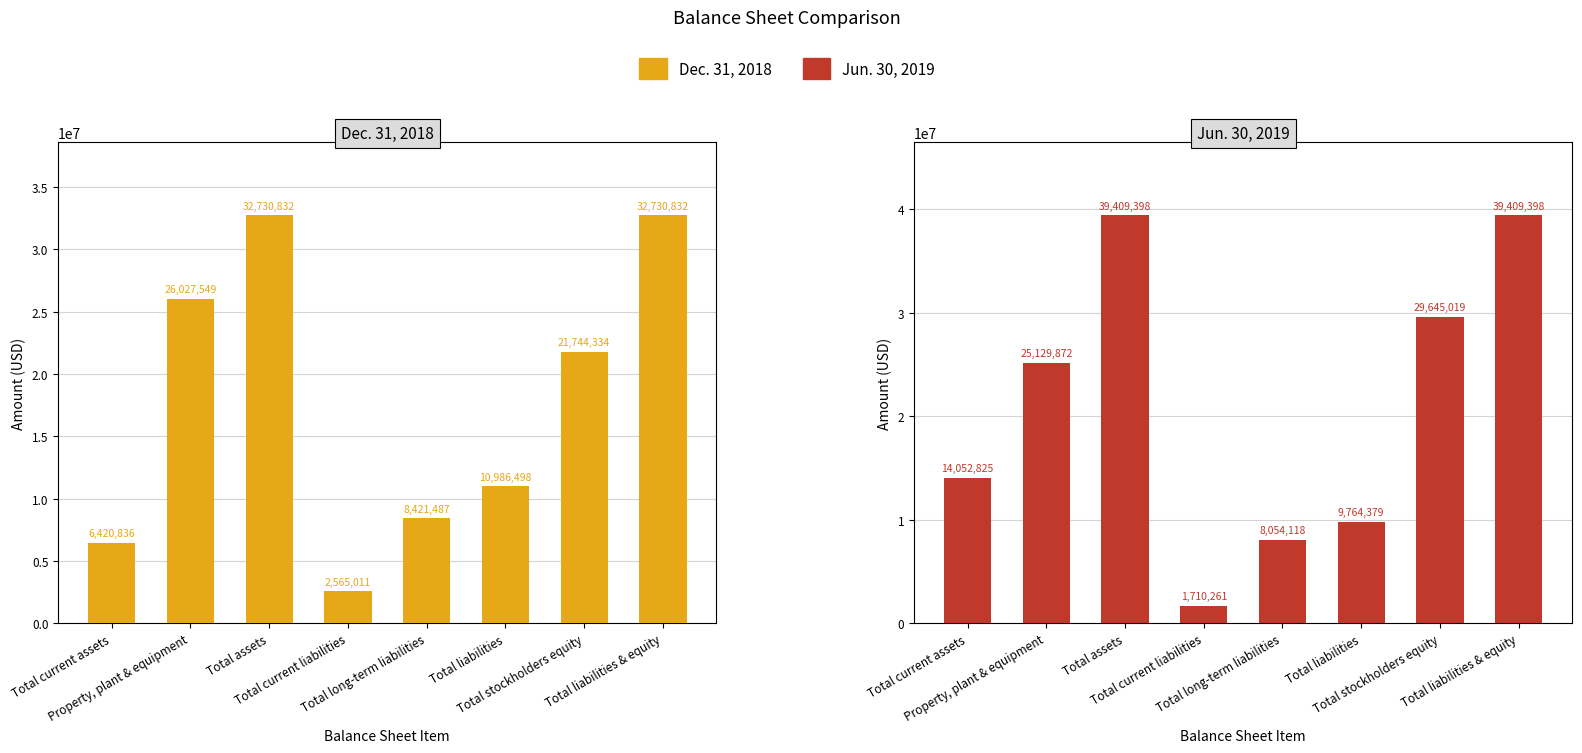

Reading right to left, transcribe all the data shown in this chart.

Dec. 31, 2018: Total liabilities & equity=32730832	Total stockholders equity=21744334	Total liabilities=10986498	Total long-term liabilities=8421487	Total current liabilities=2565011	Total assets=32730832	Property, plant & equipment=26027549	Total current assets=6420836
Jun. 30, 2019: Total liabilities & equity=39409398	Total stockholders equity=29645019	Total liabilities=9764379	Total long-term liabilities=8054118	Total current liabilities=1710261	Total assets=39409398	Property, plant & equipment=25129872	Total current assets=14052825